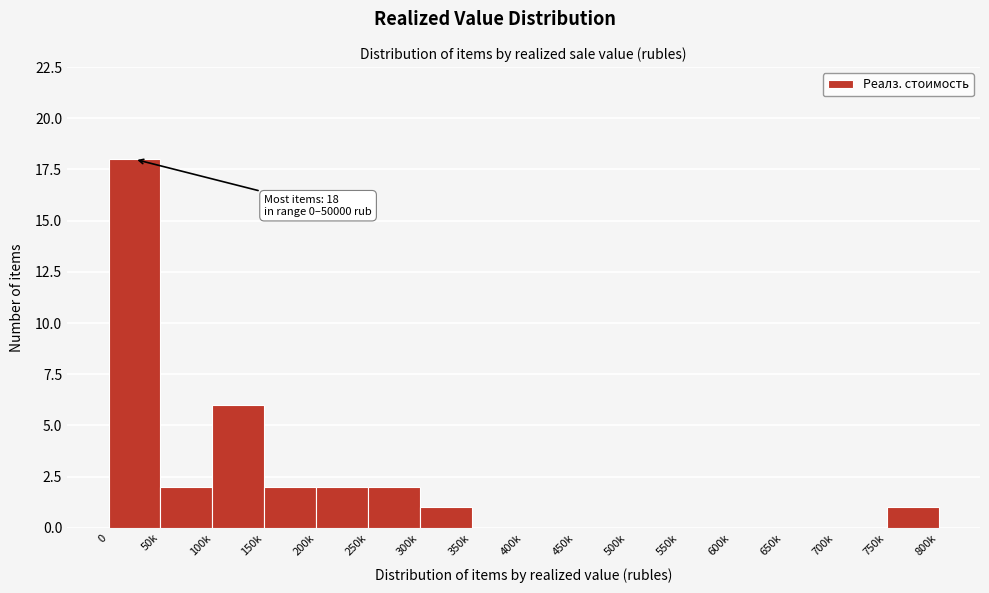

Reading left to right, what are all the values shown in this chart?

0=18	50k=2	100k=6	150k=2	200k=2	250k=2	300k=1	350k=0	400k=0	450k=0	500k=0	550k=0	600k=0	650k=0	700k=0	750k=1